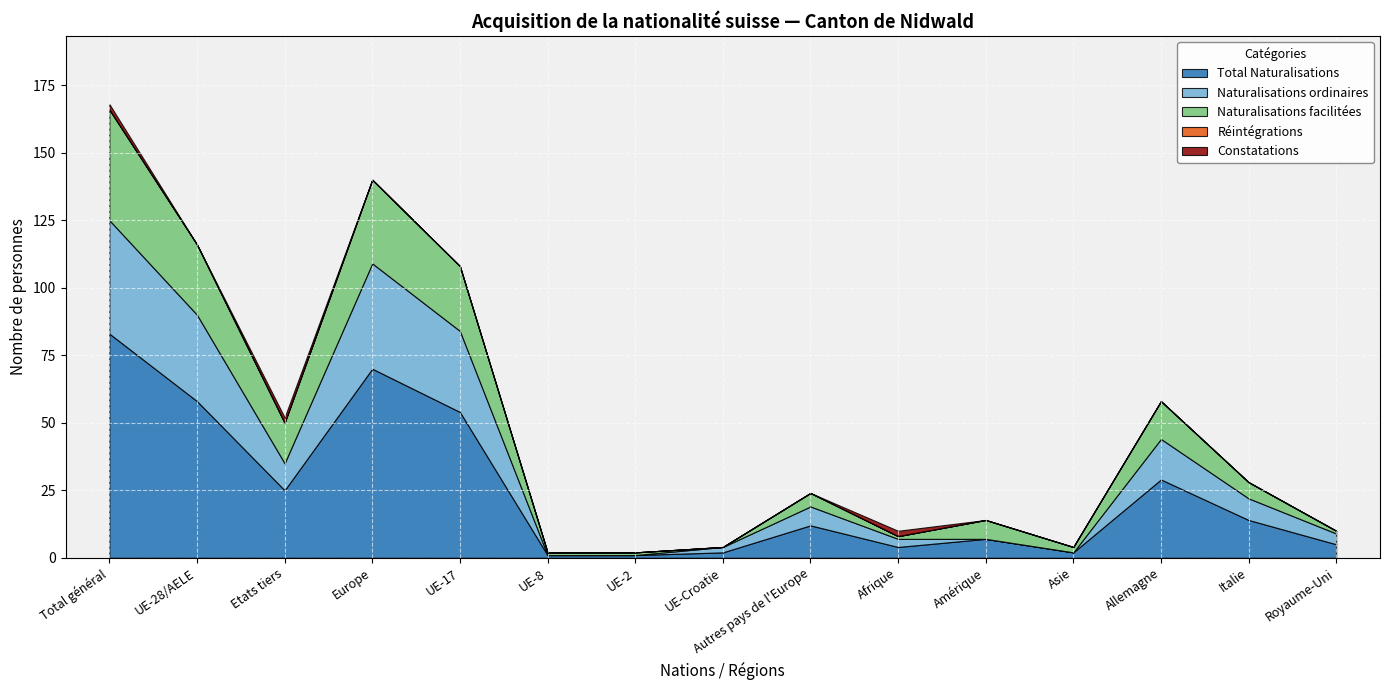

Reading right to left, list all the values displayed in this chart.

Total Naturalisations: Royaume-Uni=5	Italie=14	Allemagne=29	Asie=2	Amérique=7	Afrique=4	Autres pays de l'Europe=12	UE-Croatie=2	UE-2=1	UE-8=1	UE-17=54	Europe=70	Etats tiers=25	UE-28/AELE=58	Total général=83
Naturalisations ordinaires: Royaume-Uni=4	Italie=8	Allemagne=15	Asie=0	Amérique=0	Afrique=3	Autres pays de l'Europe=7	UE-Croatie=2	UE-2=0	UE-8=0	UE-17=30	Europe=39	Etats tiers=10	UE-28/AELE=32	Total général=42
Naturalisations facilitées: Royaume-Uni=1	Italie=6	Allemagne=14	Asie=2	Amérique=7	Afrique=1	Autres pays de l'Europe=5	UE-Croatie=0	UE-2=1	UE-8=1	UE-17=24	Europe=31	Etats tiers=15	UE-28/AELE=26	Total général=41
Réintégrations: Royaume-Uni=0	Italie=0	Allemagne=0	Asie=0	Amérique=0	Afrique=0	Autres pays de l'Europe=0	UE-Croatie=0	UE-2=0	UE-8=0	UE-17=0	Europe=0	Etats tiers=0	UE-28/AELE=0	Total général=0
Constatations: Royaume-Uni=0	Italie=0	Allemagne=0	Asie=0	Amérique=0	Afrique=2	Autres pays de l'Europe=0	UE-Croatie=0	UE-2=0	UE-8=0	UE-17=0	Europe=0	Etats tiers=2	UE-28/AELE=0	Total général=2